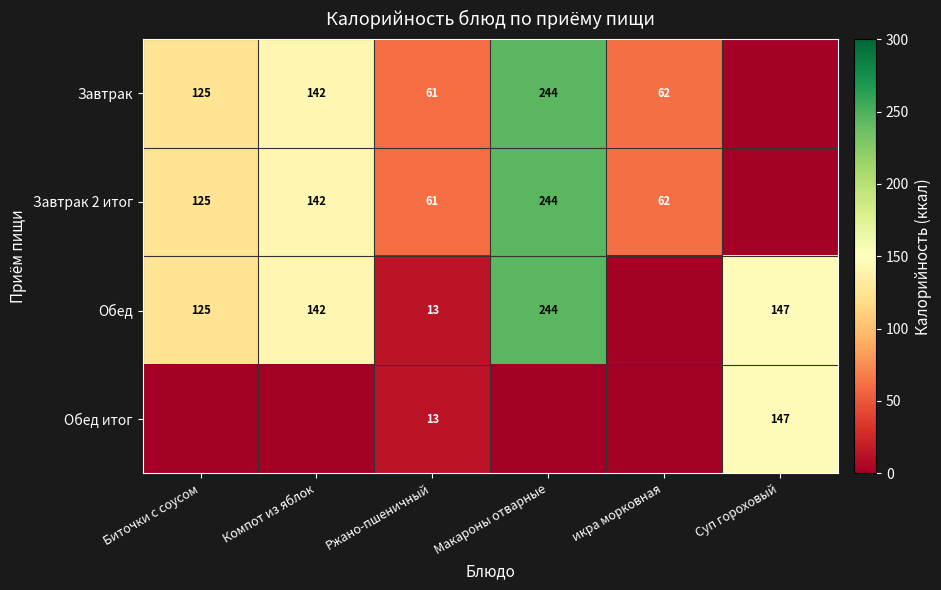

Which category has the highest value in the Завтрак 2 итог series?

Макароны отварные